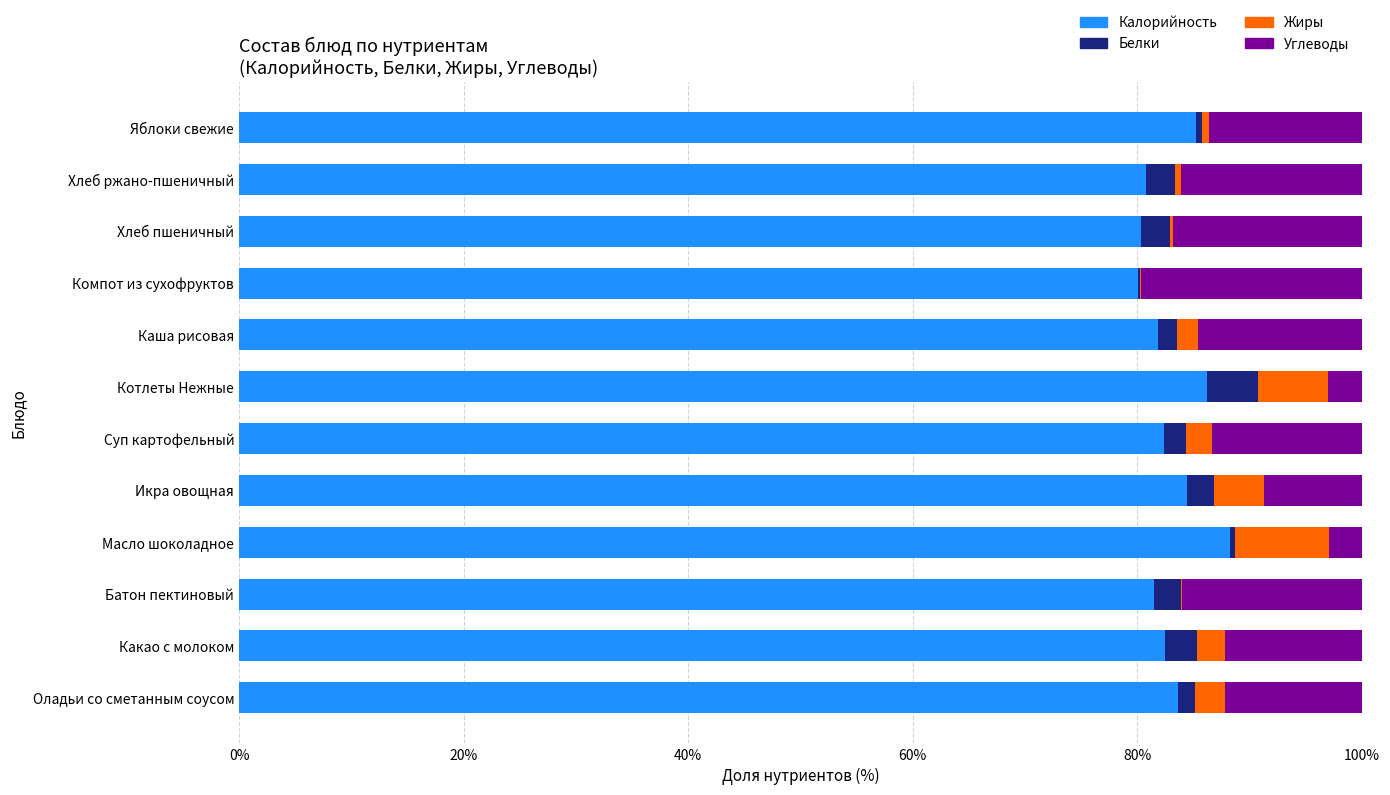

At which label does Калорийность reach its peak?

Масло шоколадное